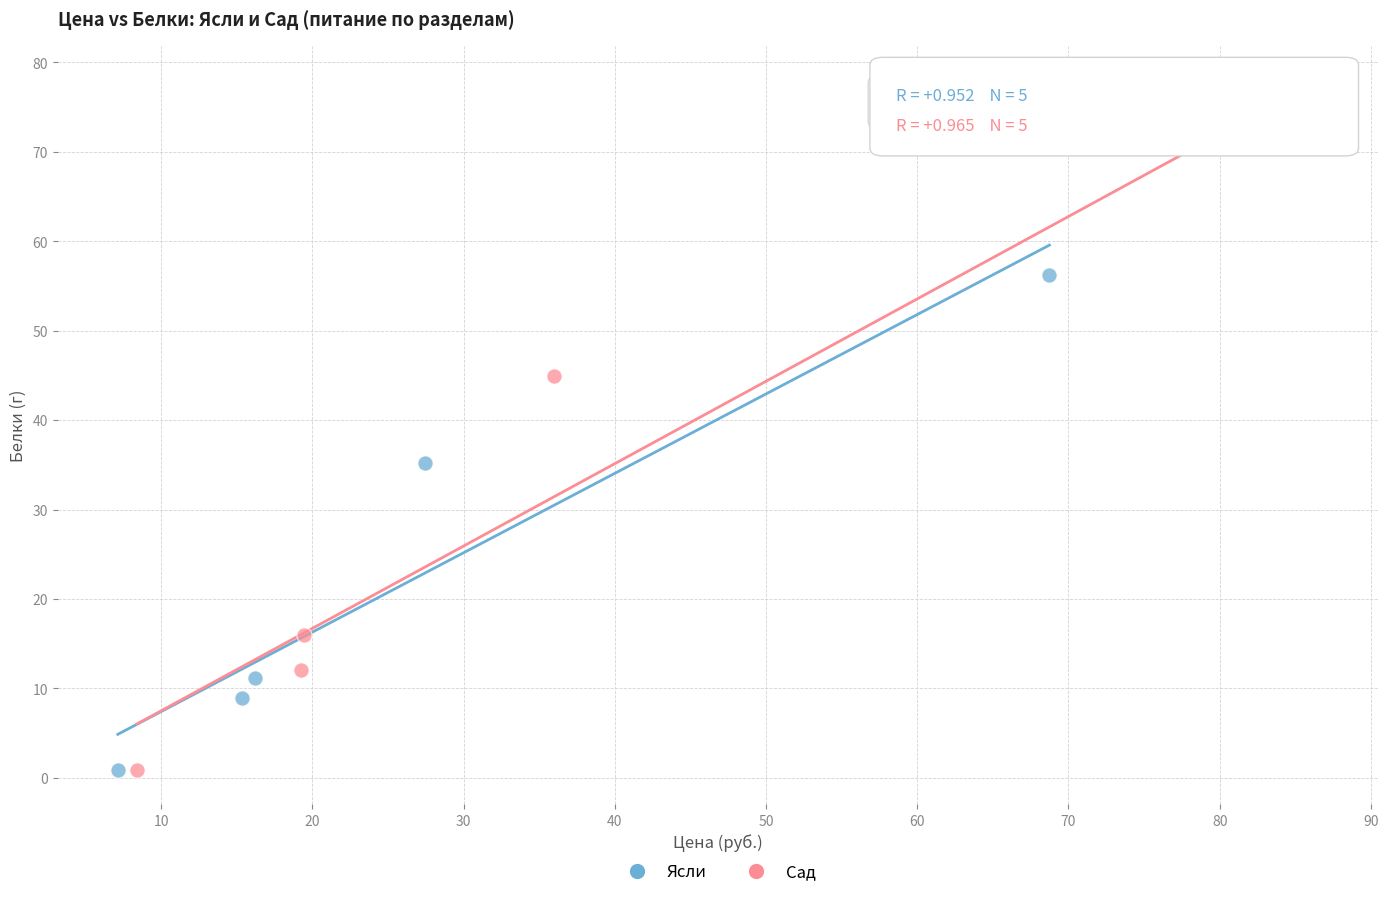

Which series has the widest spread of Y values?

Сад